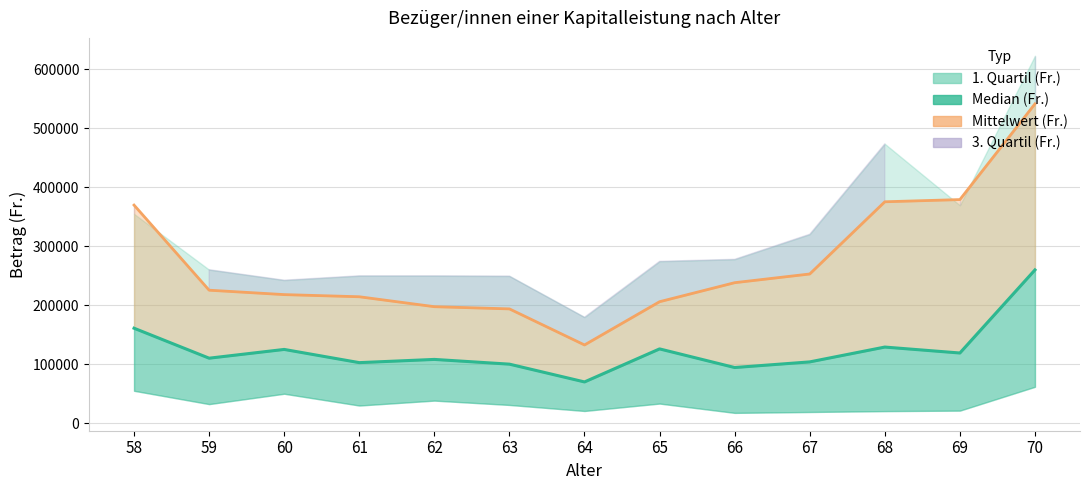

In Mittelwert (Fr.), how many points are lower than both neighbors (excluding endpoints)?

1